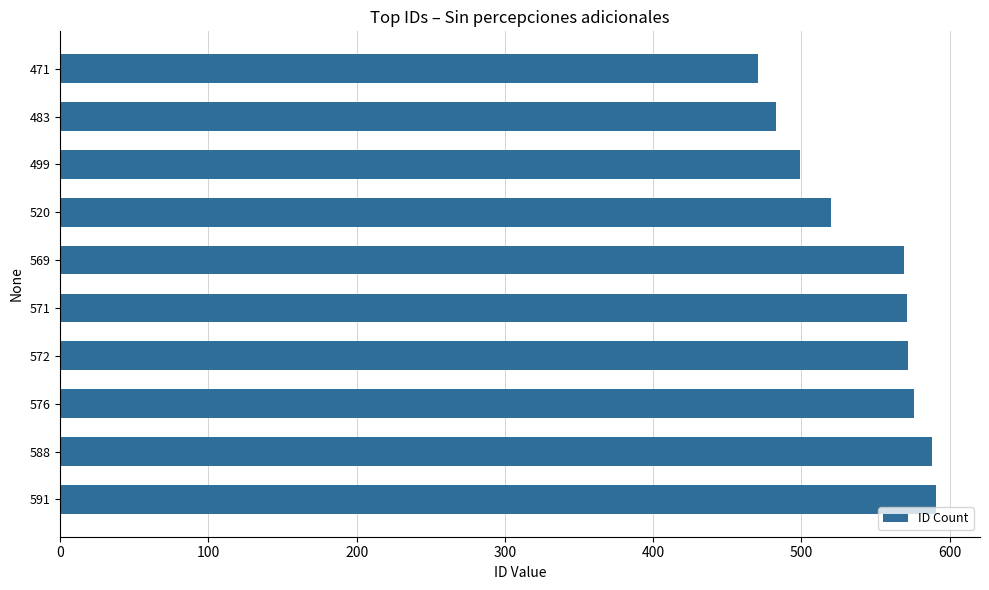

What is the difference between the second highest and second lowest values?

105